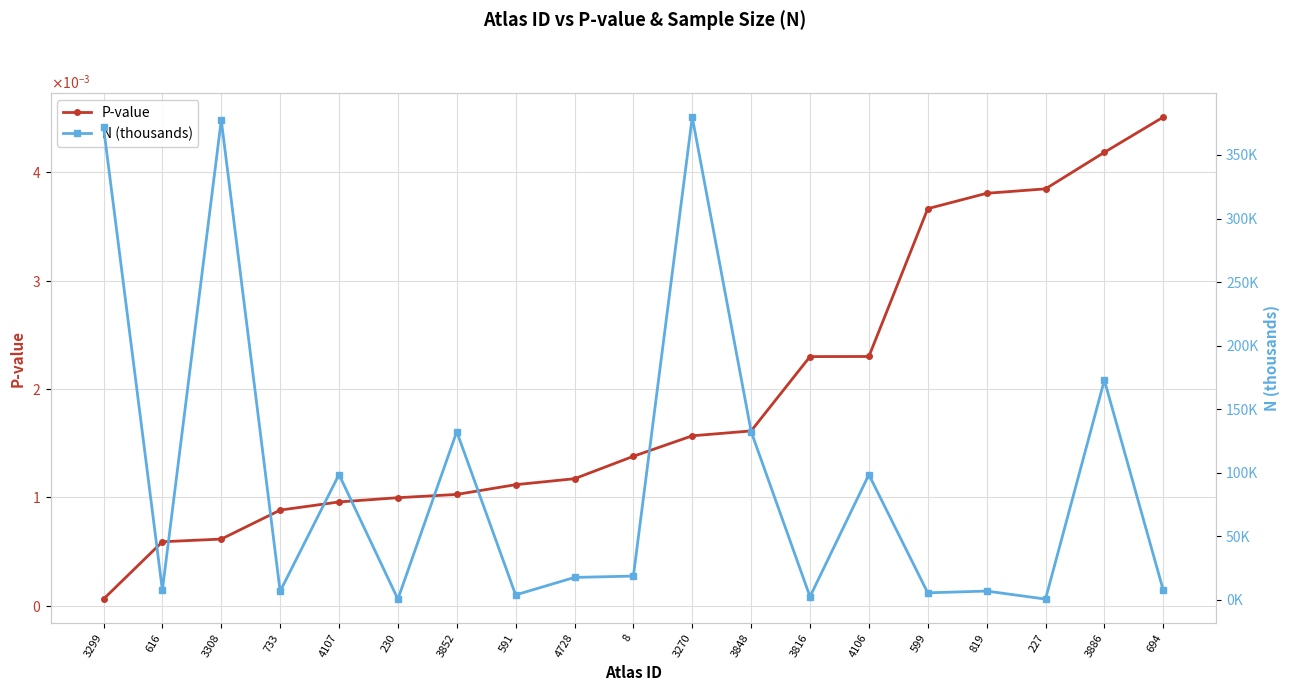

What is the total value across all series at 4728?

17.7